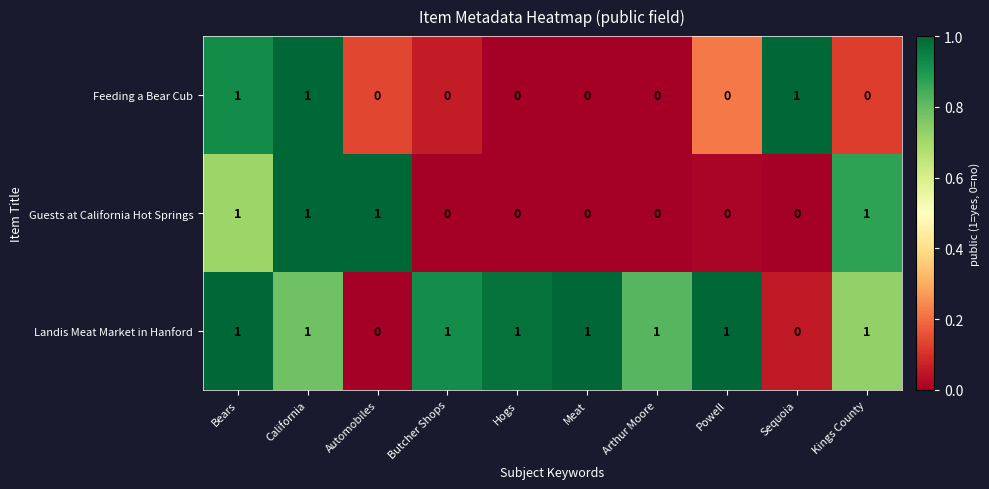

The value of Guests at California Hot Springs at Hogs is 0. True or false?

True